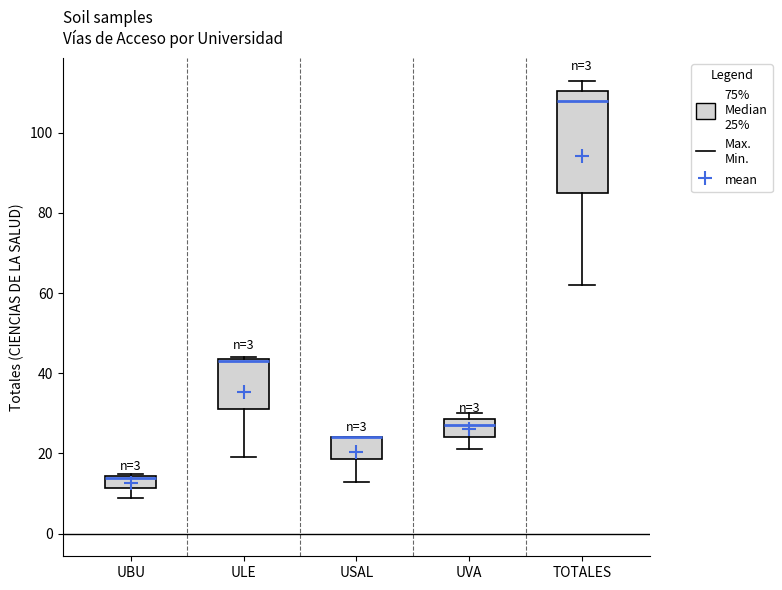

Which box is the tallest, from its lower edge to its upper edge?

TOTALES